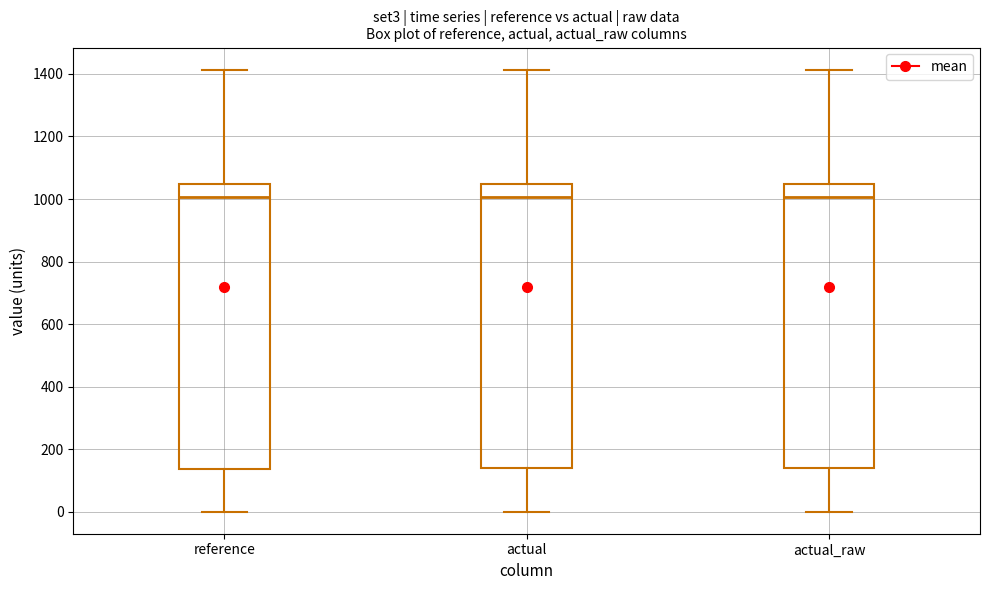

Reading left to right, transcribe this box plot: for each box, give where its median line is, the range the box spans, and where its two whiskers end, as read against the y-axis. The values are not printed on the chart, so give them approximately, as read against the axis.

reference: median 1000, box 140 to 1040, whiskers 0 to 1420
actual: median 1000, box 140 to 1040, whiskers 0 to 1420
actual_raw: median 1000, box 140 to 1040, whiskers 0 to 1420